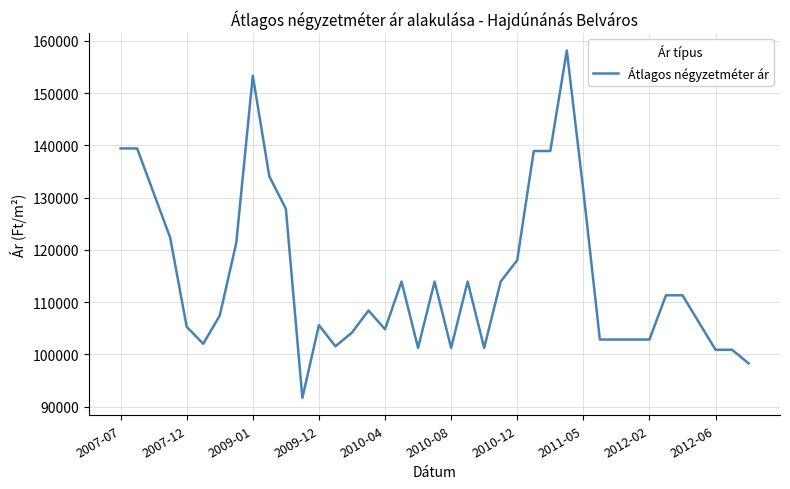

What is the minimum value shown in the chart?

91693